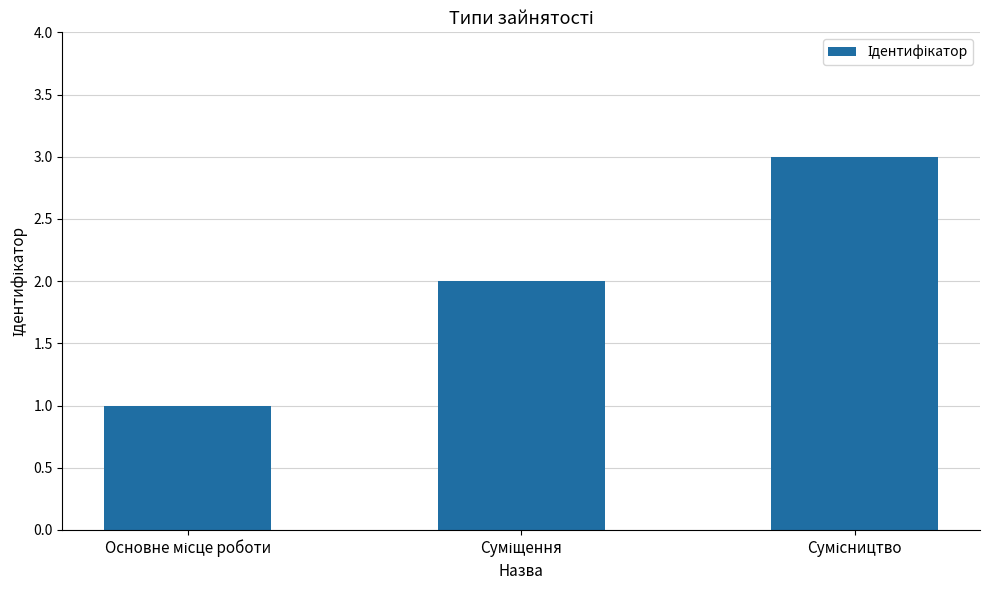

What is the maximum value shown in the chart?

3